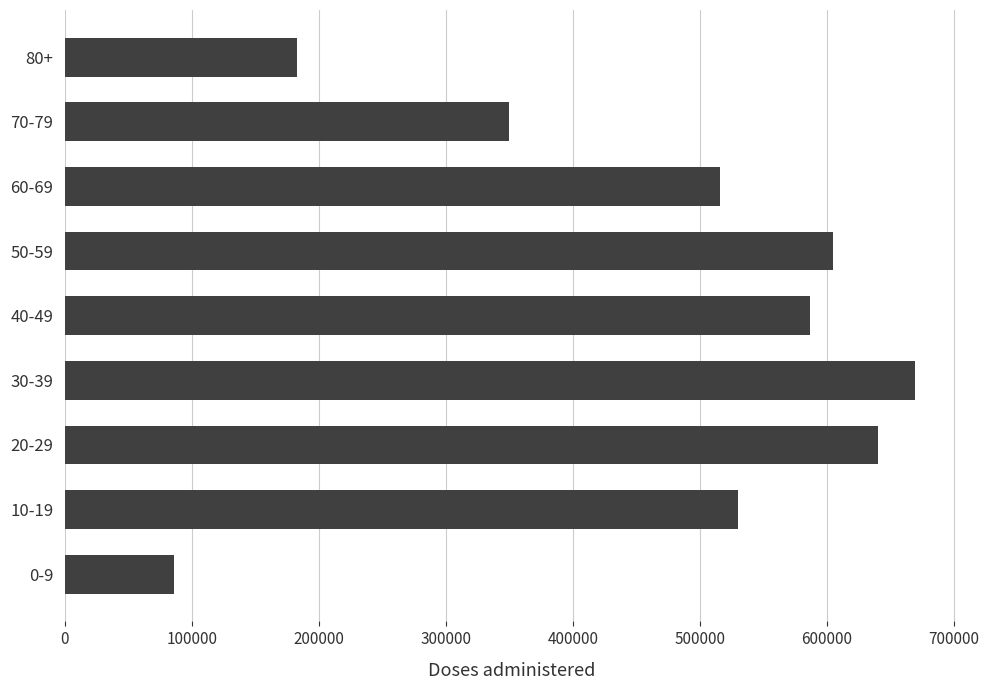

What is the difference between the maximum and minimum values?

583596